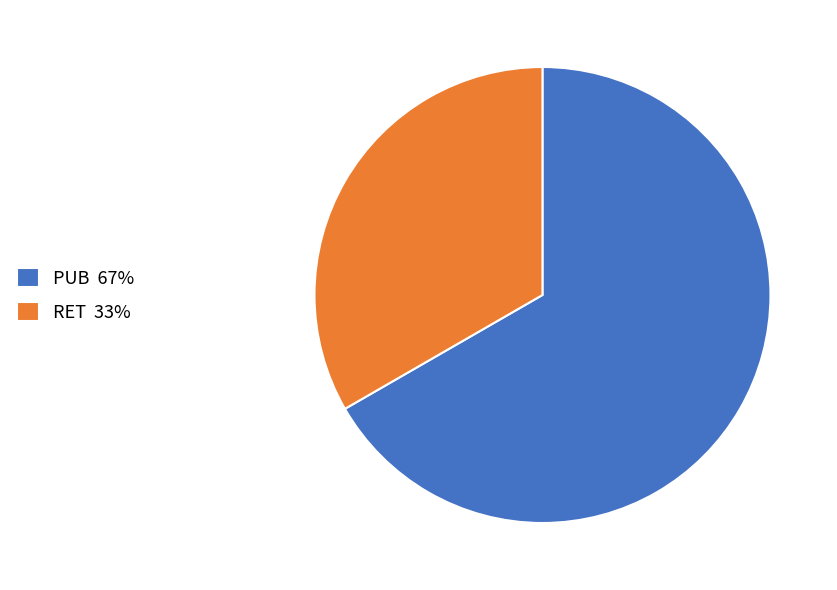

What is the largest slice in the pie chart?

PUB 67%